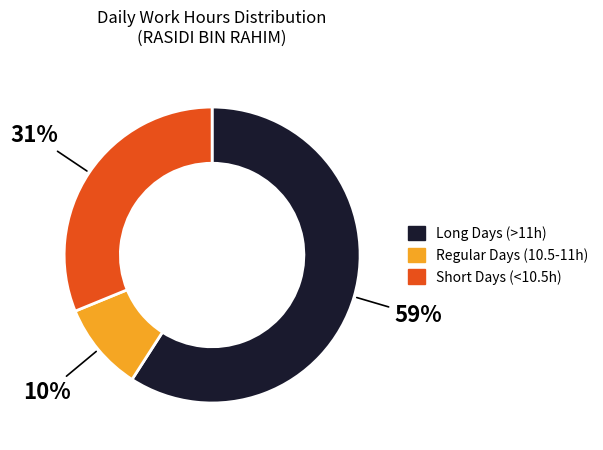

Is there a majority slice in this chart?

Yes